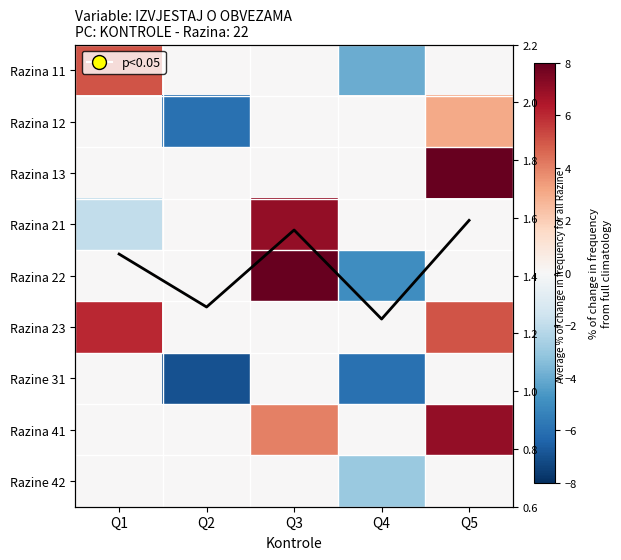

Count the Razina 12 values in the range 0 to 1.

3